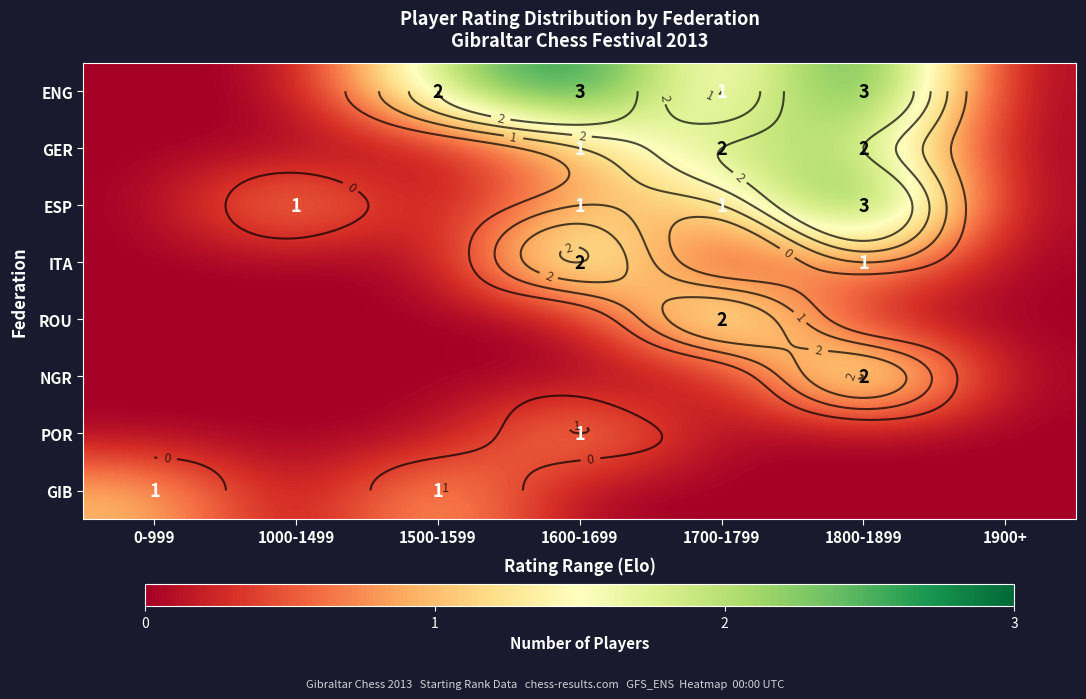

At how many categories does at least one series exceed 0?

6